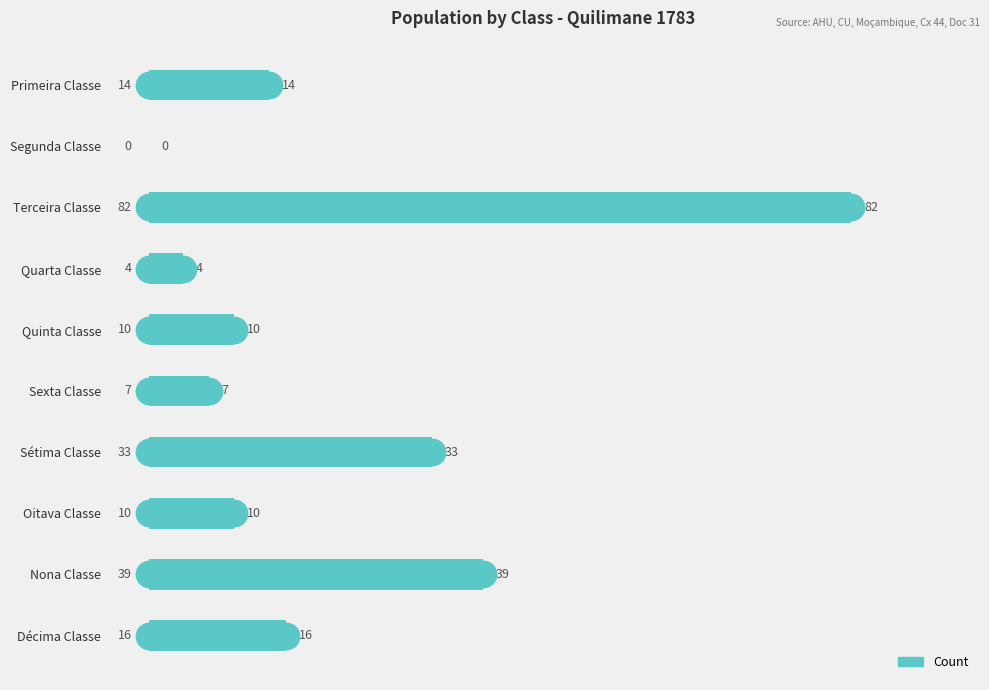

Reading top to bottom, extract all data points from this chart.

Primeira Classe=14	Segunda Classe=0	Terceira Classe=82	Quarta Classe=4	Quinta Classe=10	Sexta Classe=7	Sétima Classe=33	Oitava Classe=10	Nona Classe=39	Décima Classe=16